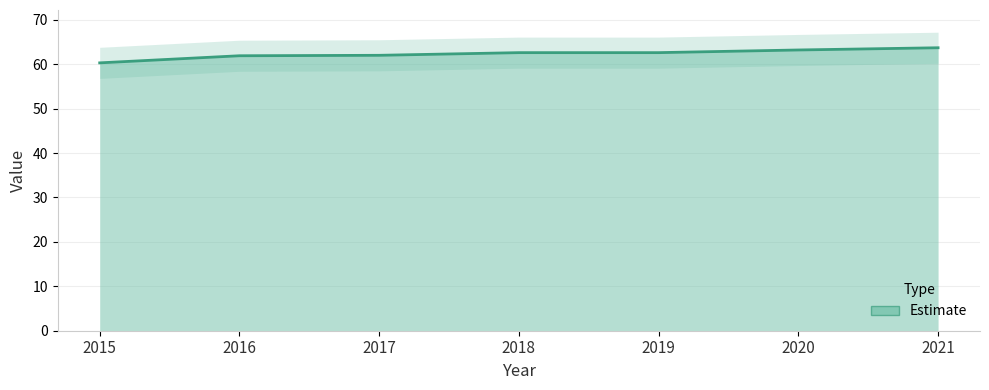

Which has a higher value, 2018 or 2016?

2018